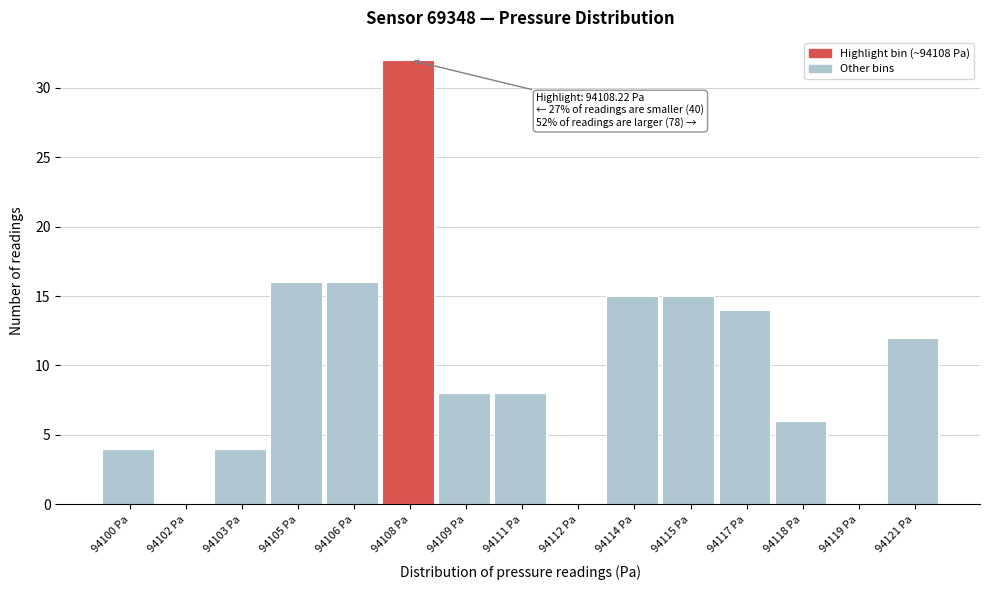

Reading left to right, list all the values displayed in this chart.

94100 Pa=4	94102 Pa=0	94103 Pa=4	94105 Pa=16	94106 Pa=16	94108 Pa=32	94109 Pa=8	94111 Pa=8	94112 Pa=0	94114 Pa=15	94115 Pa=15	94117 Pa=14	94118 Pa=6	94119 Pa=0	94121 Pa=12